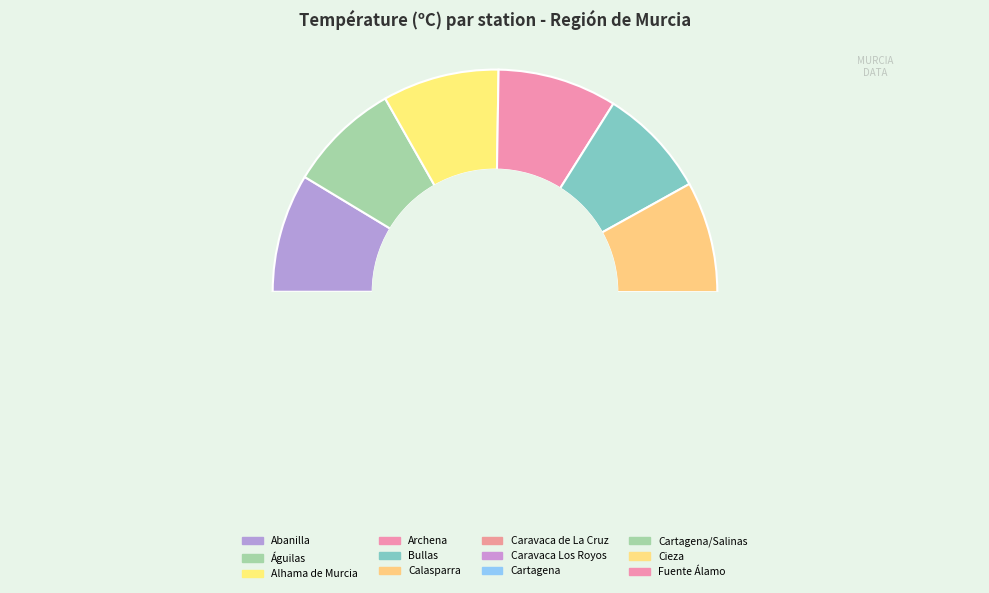

Which category has the biggest portion of the pie?

Archena